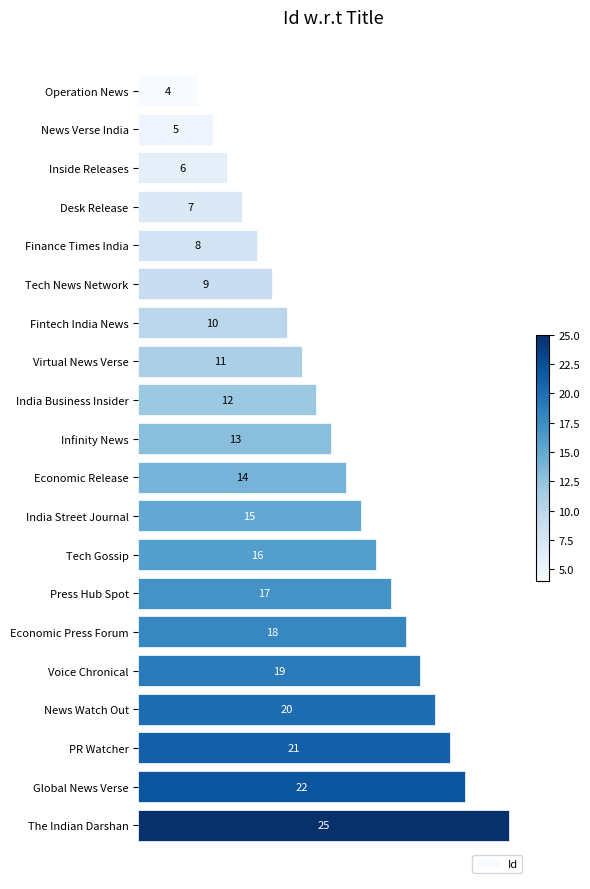

What is the change in value from Tech News Network to Infinity News?

+4